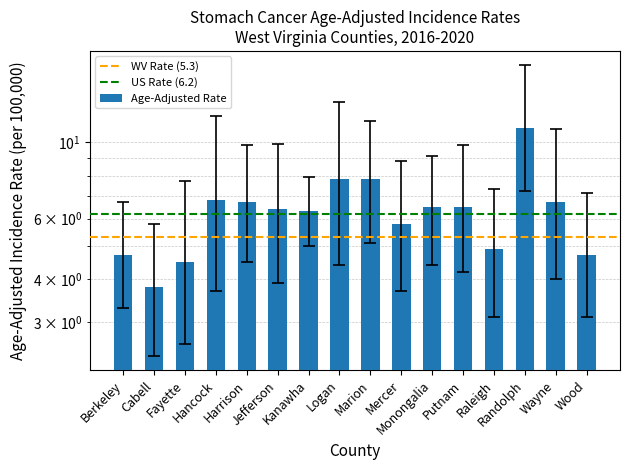

What is the label of the 1st bar from the left?

Berkeley